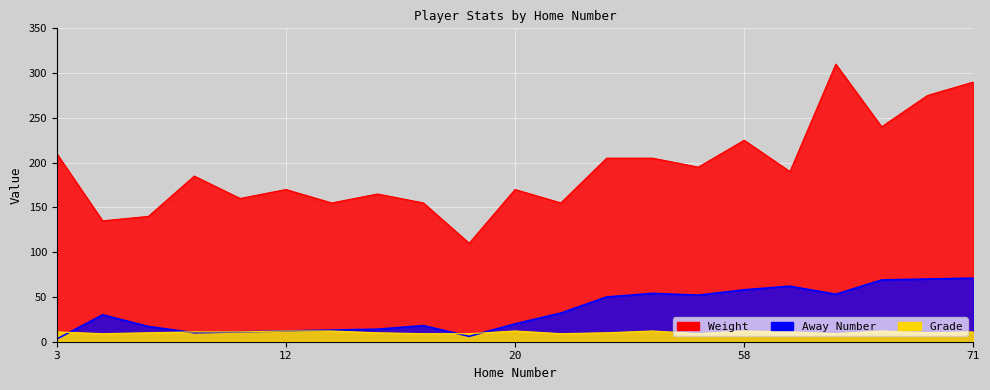

Which series changed the most between 58 and 70?

Weight